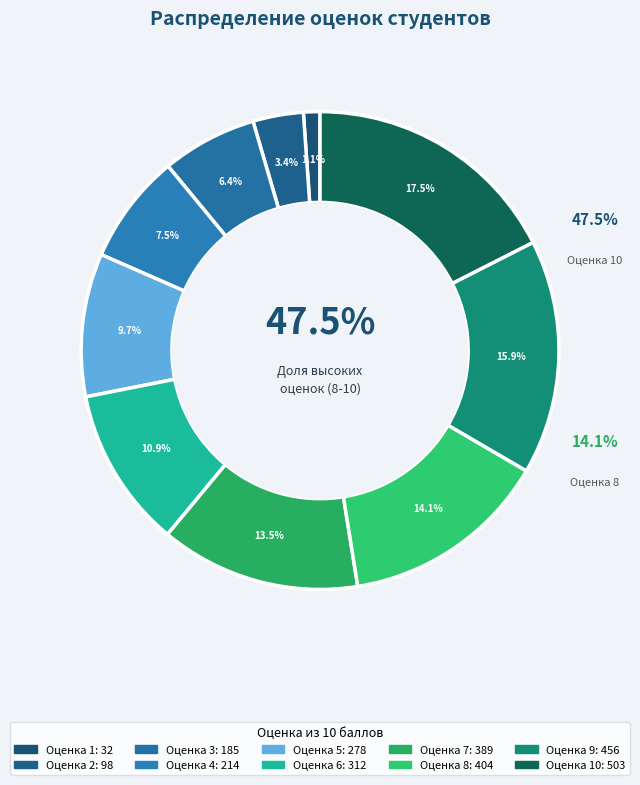

What is the largest slice in the pie chart?

10